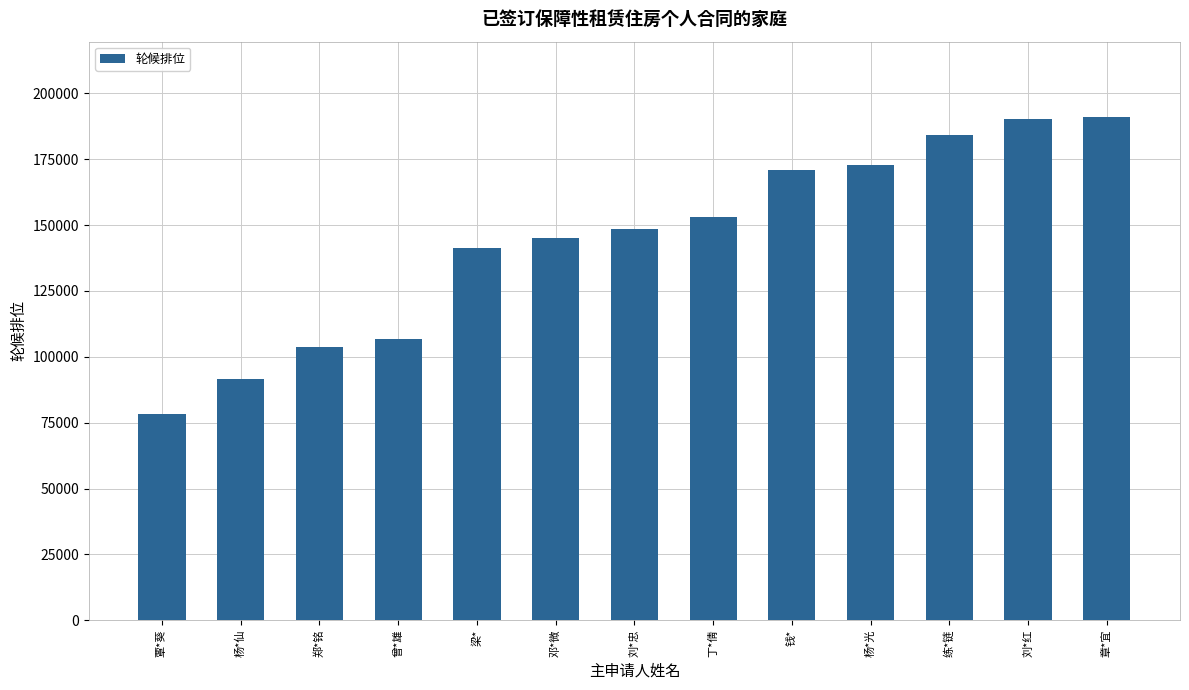

What is the greatest value displayed?

190997